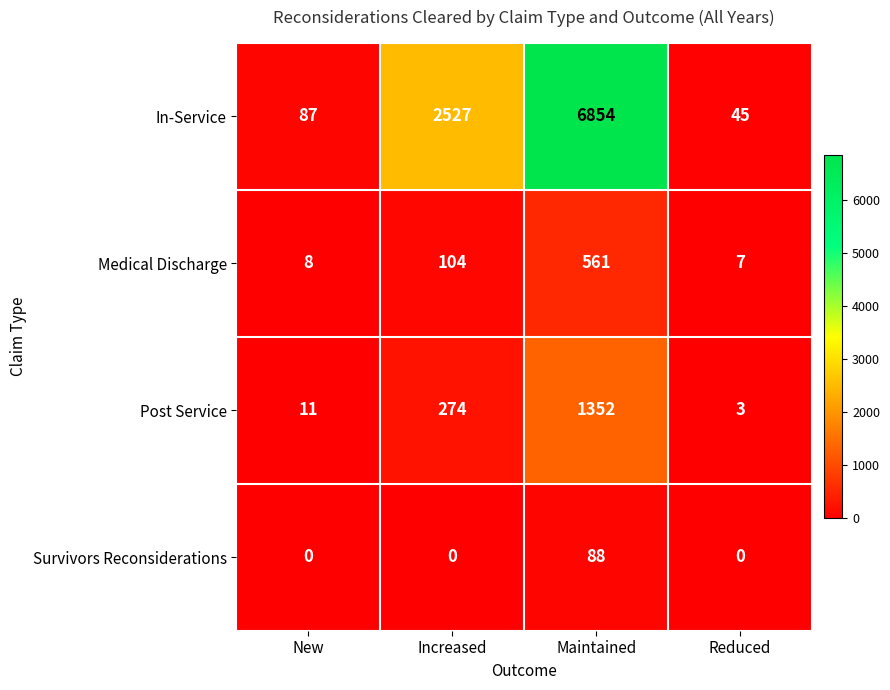

What is the average value of the Survivors Reconsiderations series?

22